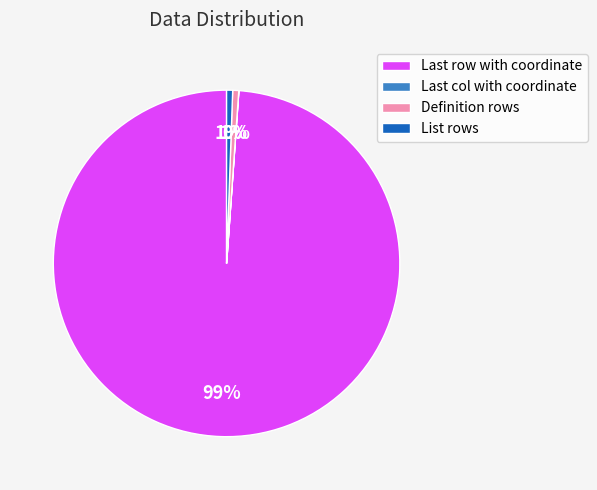

Which slice is the largest?

Last row with coordinate